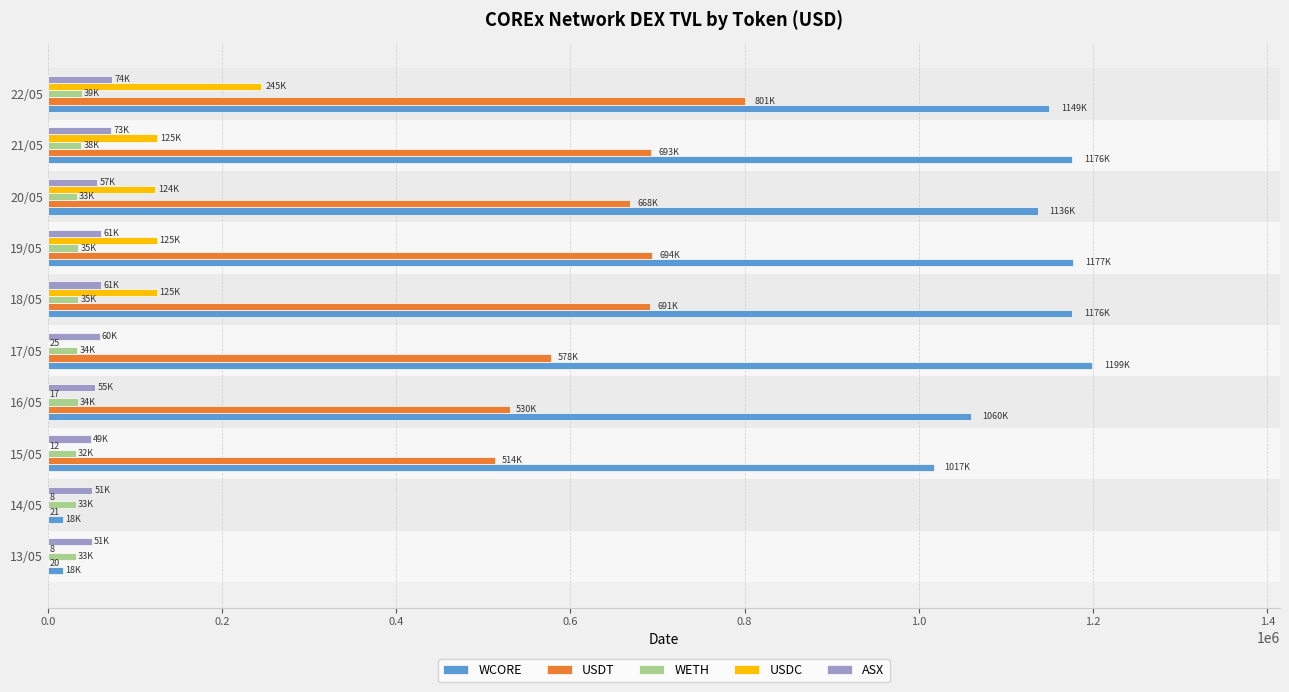

What is the sum of the WETH values at 21/05 and 20/05?

71728.0